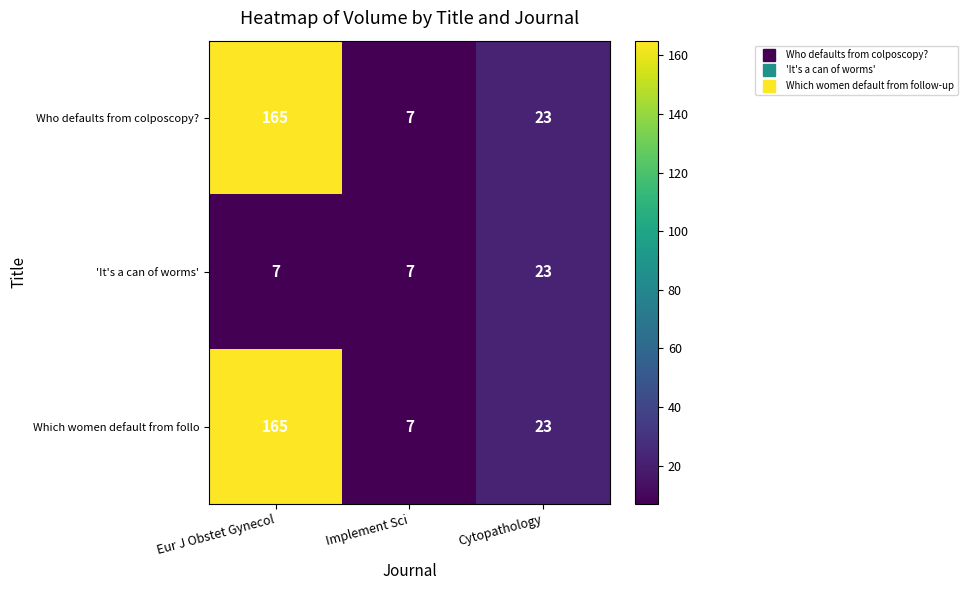

What is the difference between the maximum and minimum values in the Which women default from follo series?

158